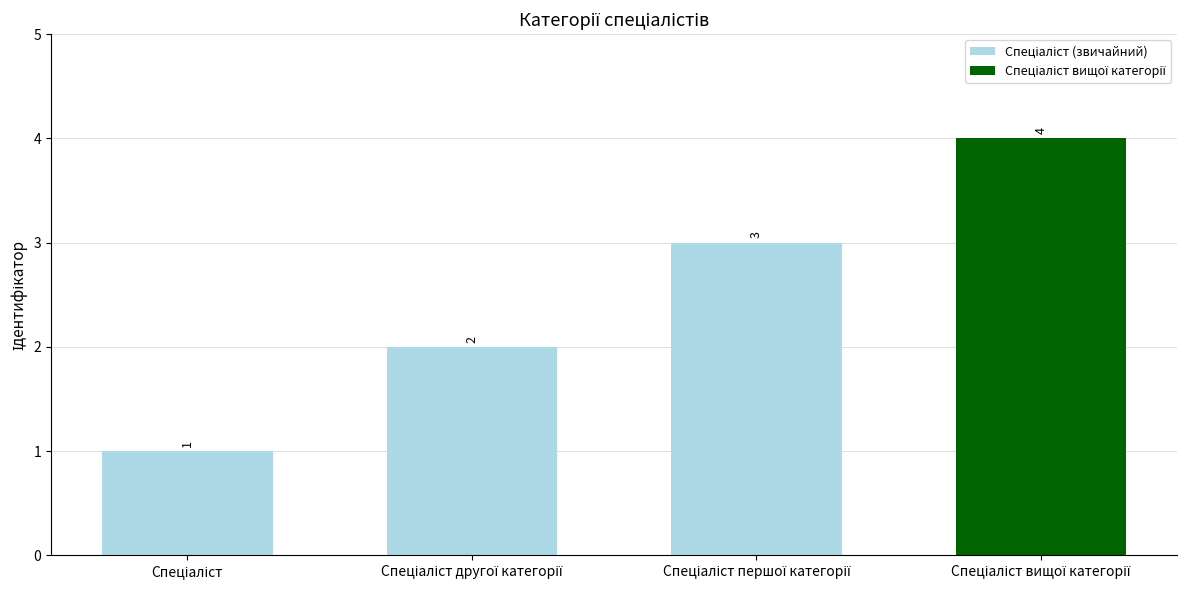

Count the values in the range 2 to 4.

3